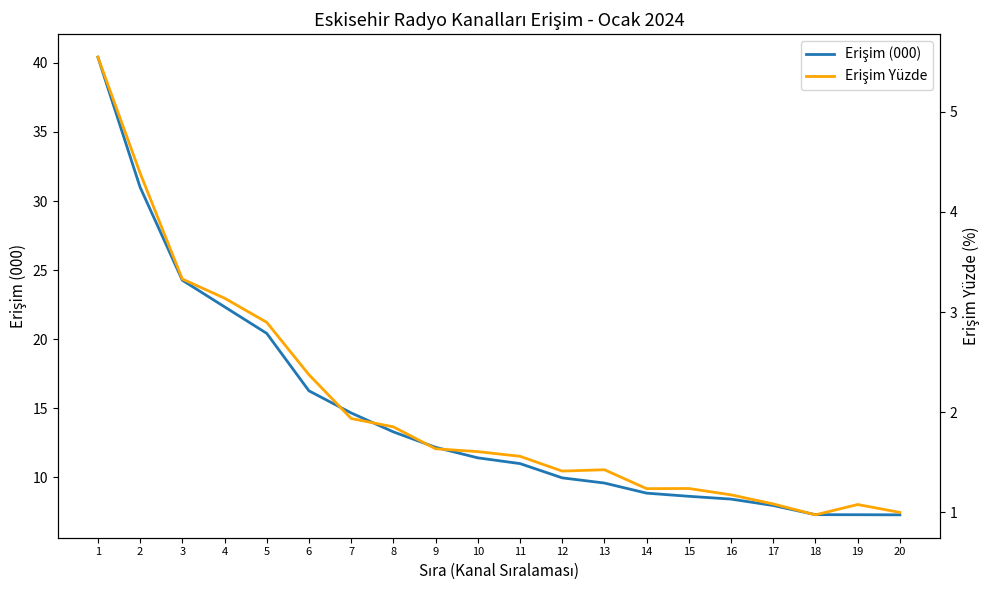

What is the average value of the Erişim (000) series?

14.6